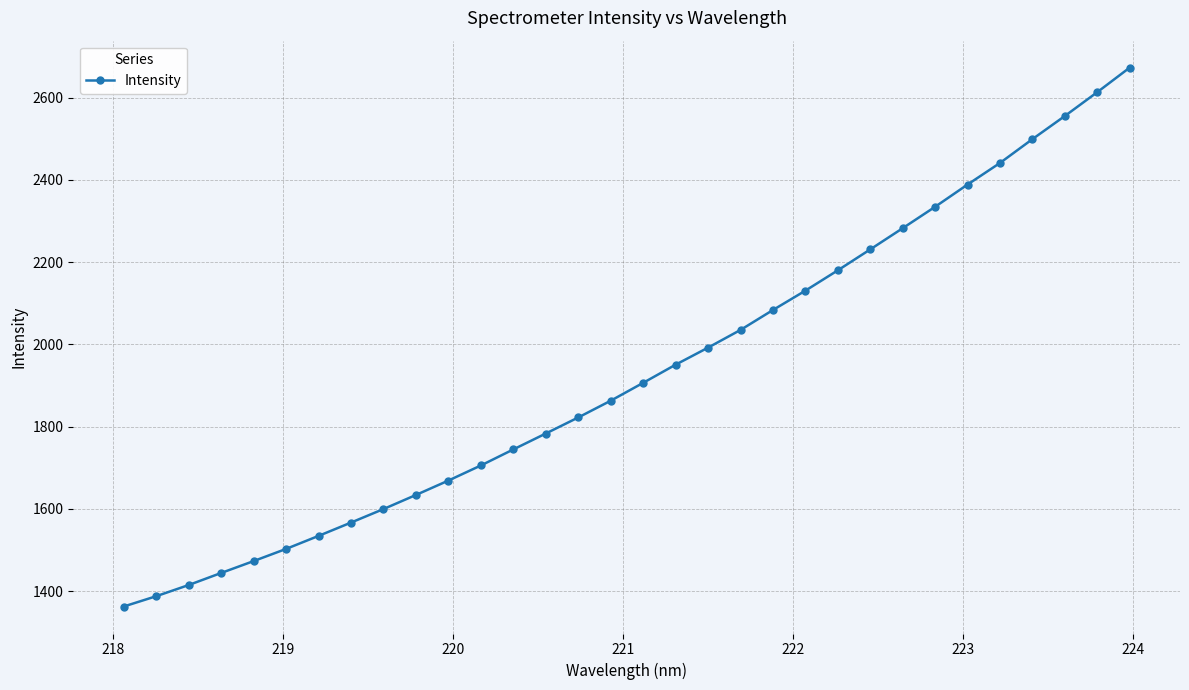

What is the average value?

1931.5